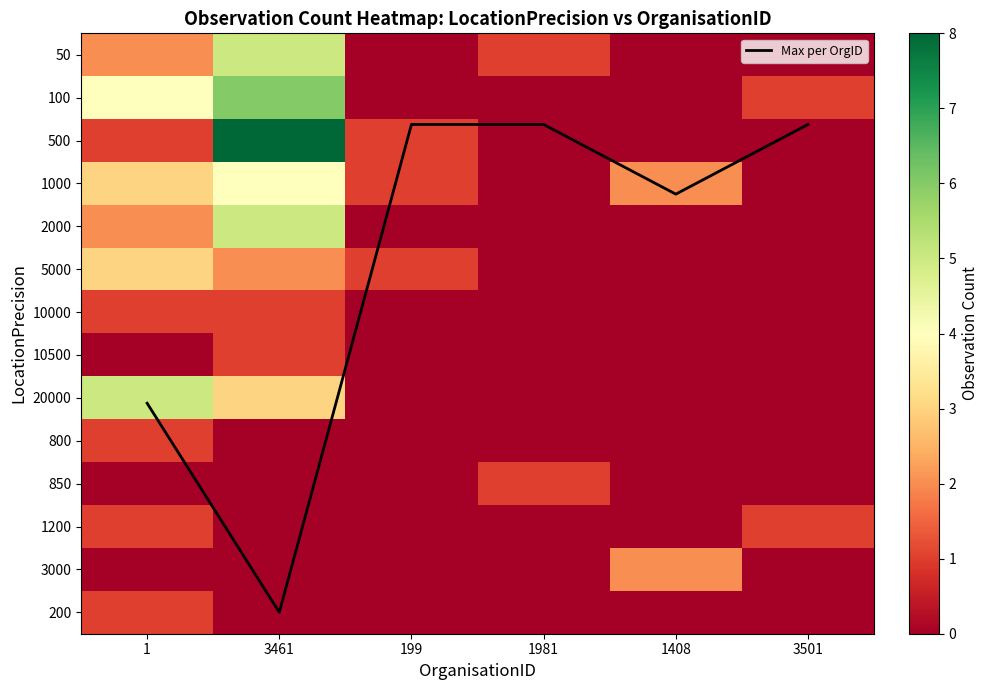

At which category is the sum across all series the highest?

3461